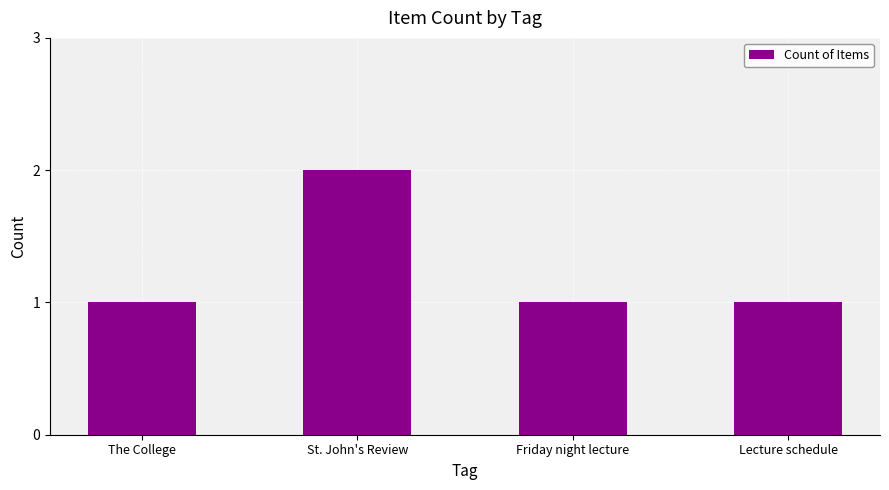

Reading left to right, extract all data points from this chart.

1	2	1	1